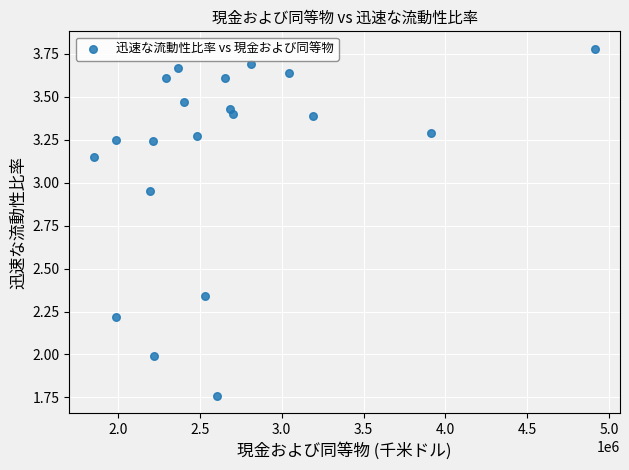

What is the range of Y values (max minus min)?

2.0